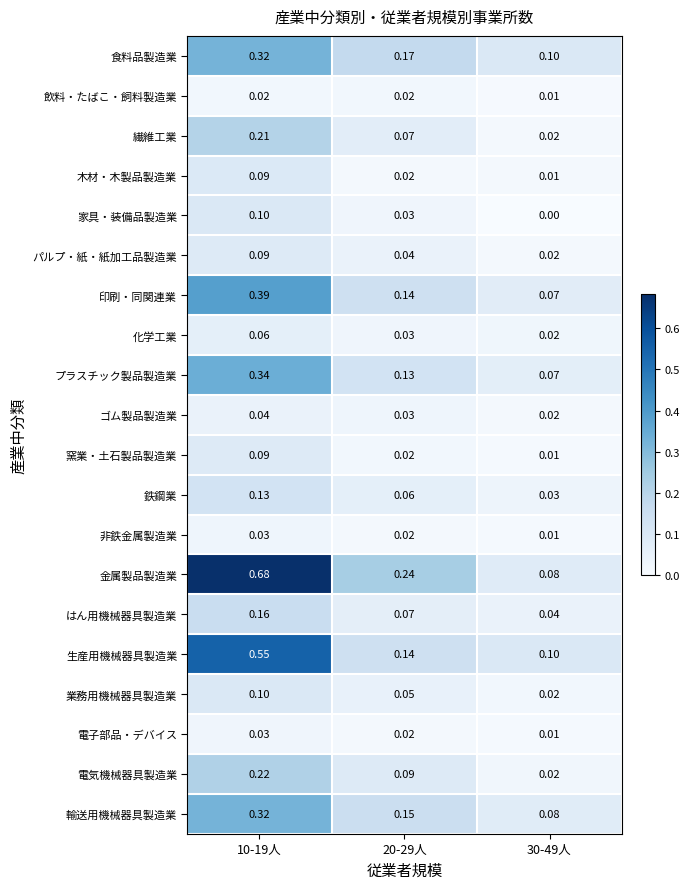

Which series has the largest range (max minus min)?

金属製品製造業